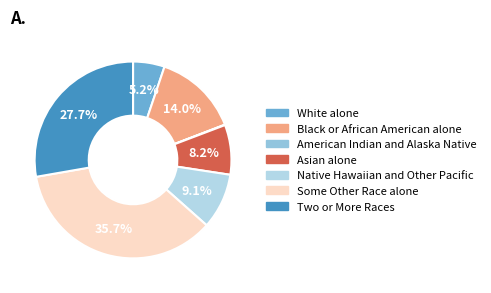

What is the smallest slice in the pie chart?

American Indian and Alaska Native